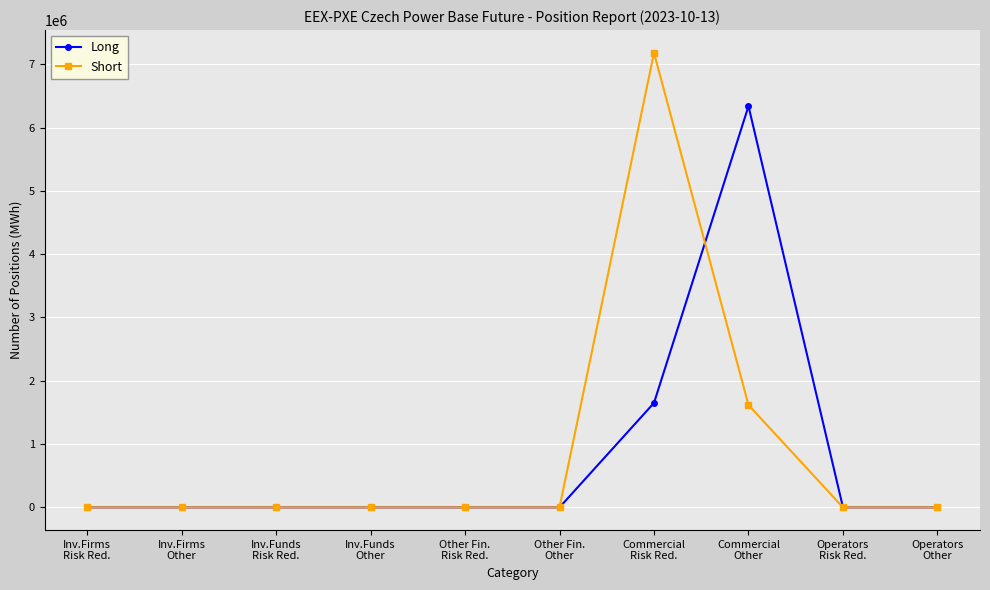

How many series are shown in this chart?

2